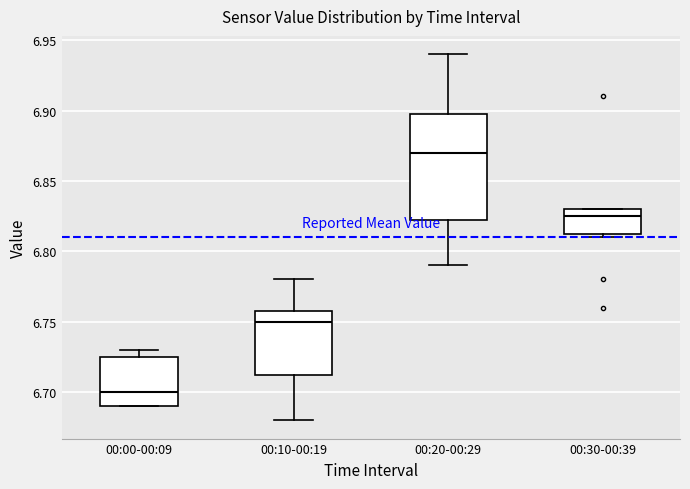

Which box has the lowest median line?

00:00-00:09